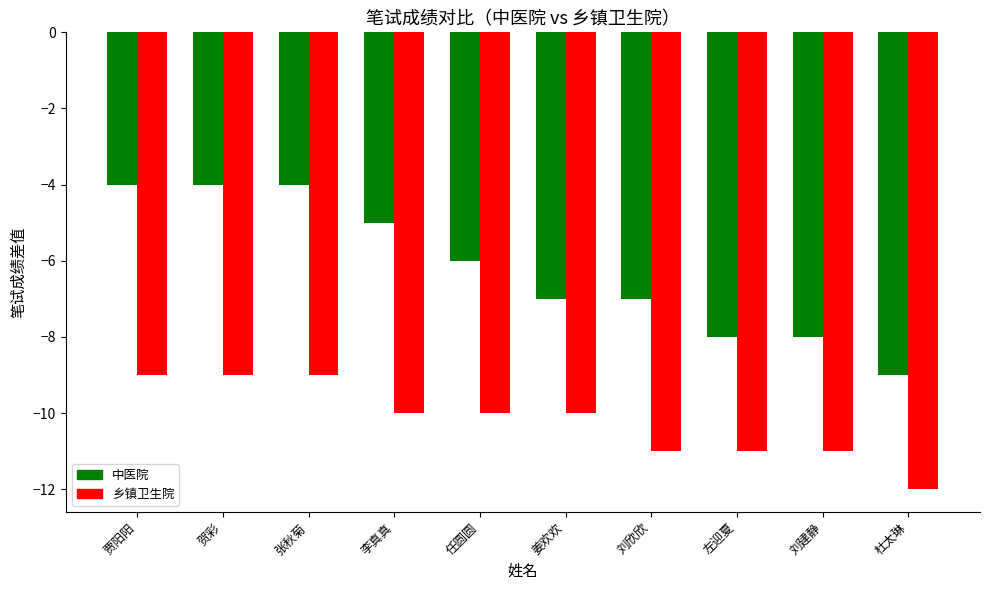

What is the total value across all series at 左迎夏?

-19